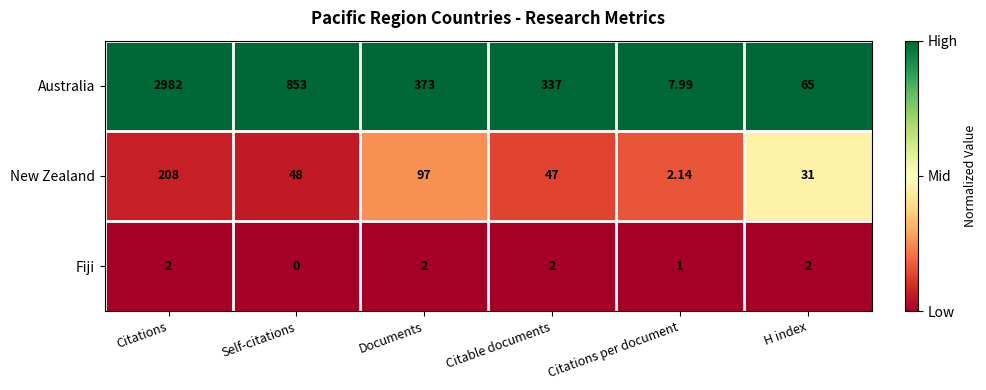

Rank the series by their maximum value, from highest to lowest.

Australia, New Zealand, Fiji